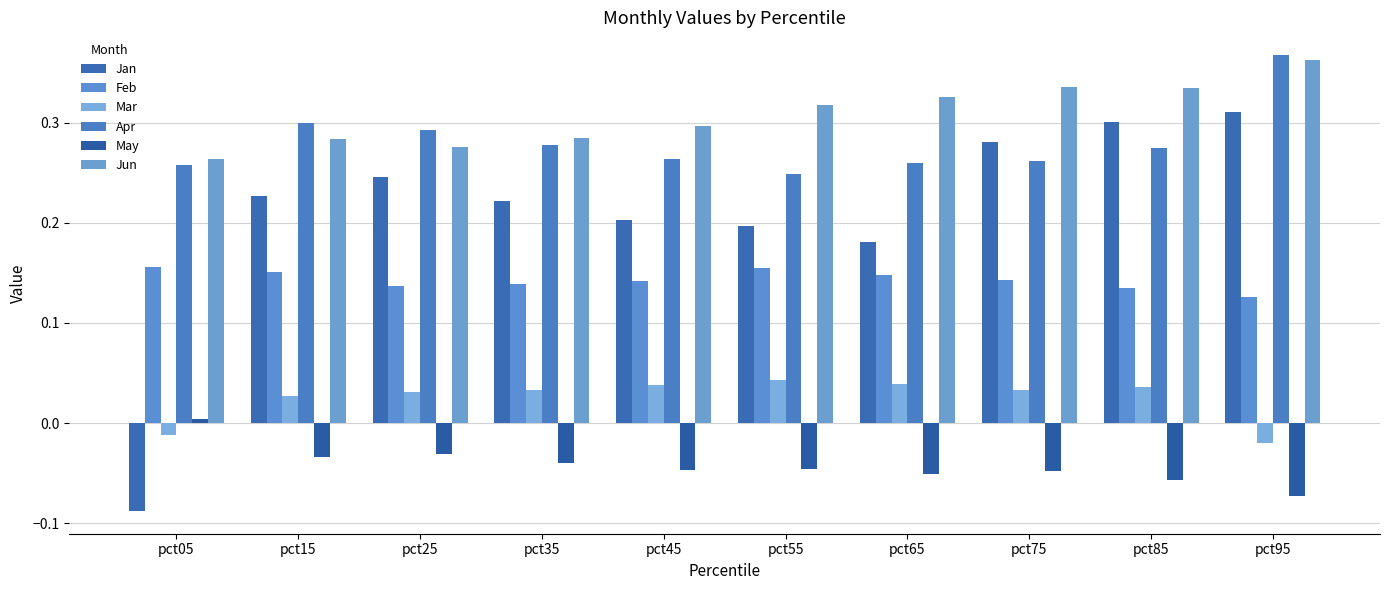

Are the bars grouped side by side (vs. stacked)?

Yes